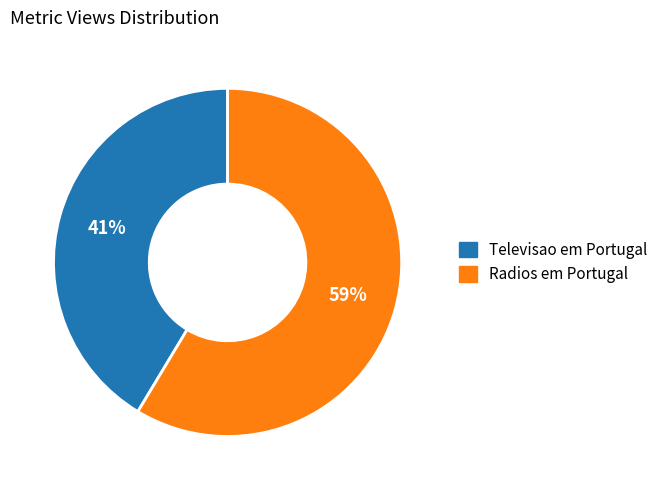

To the nearest percent, what percentage of the pie is Televisao em Portugal?

41%